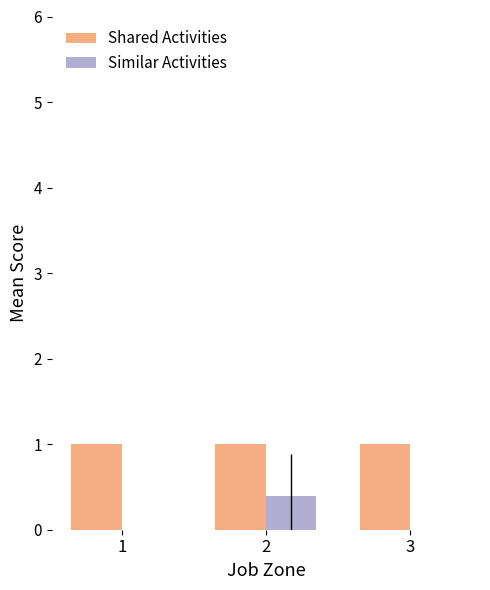

Reading right to left, what are all the values shown in this chart?

Shared Activities: 3=1.0	2=1.0	1=1.0
Similar Activities: 3=0.0	2=0.4	1=0.0